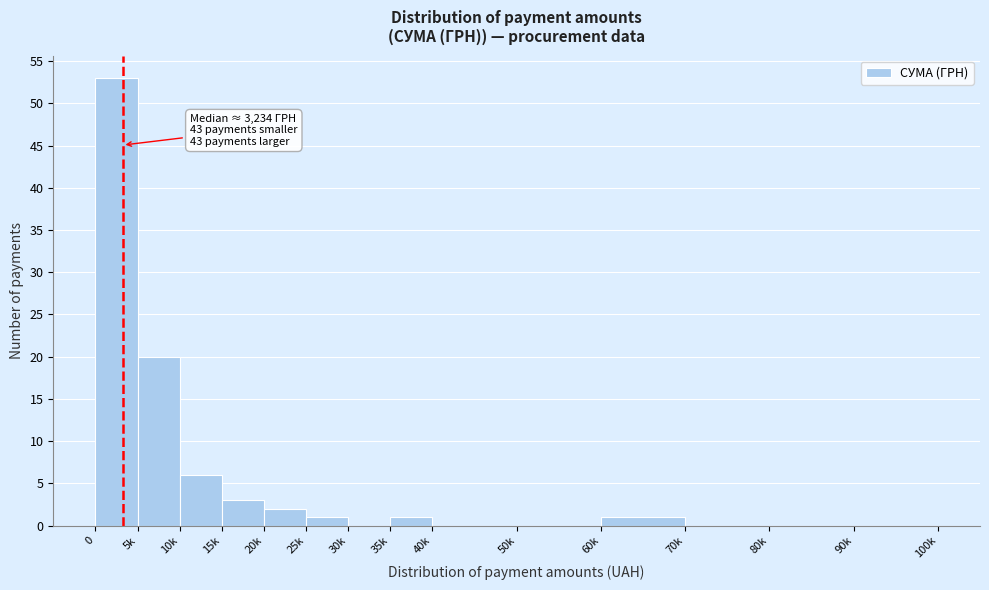

Reading left to right, extract all data points from this chart.

0=53	5k=20	10k=6	15k=3	20k=2	25k=1	30k=0	35k=1	40k=0	50k=0	60k=1	70k=0	80k=0	90k=0